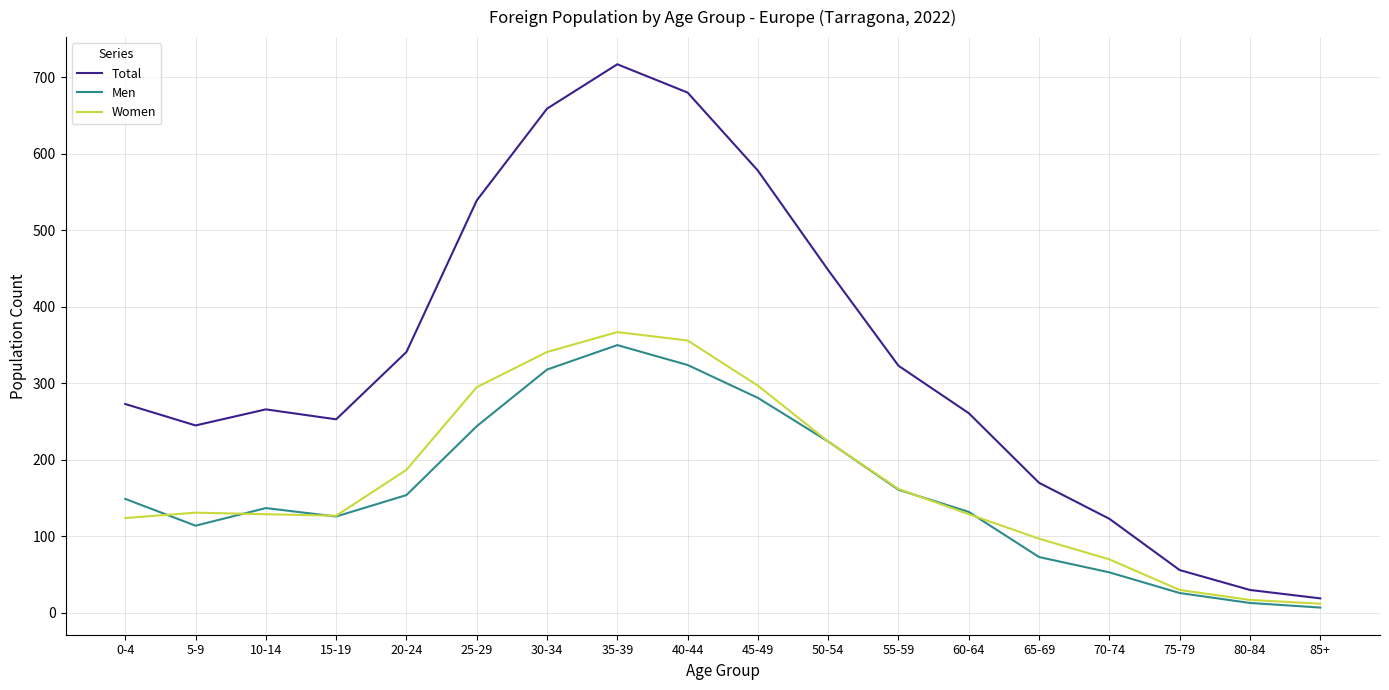

How many lines are shown in the chart?

3